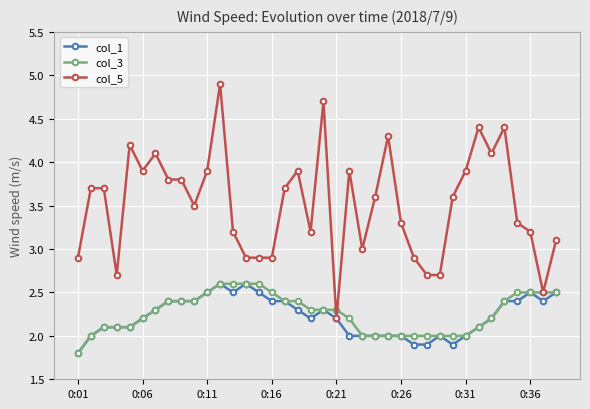

True or false: col_5 has more than 0 interior local peaks.

True